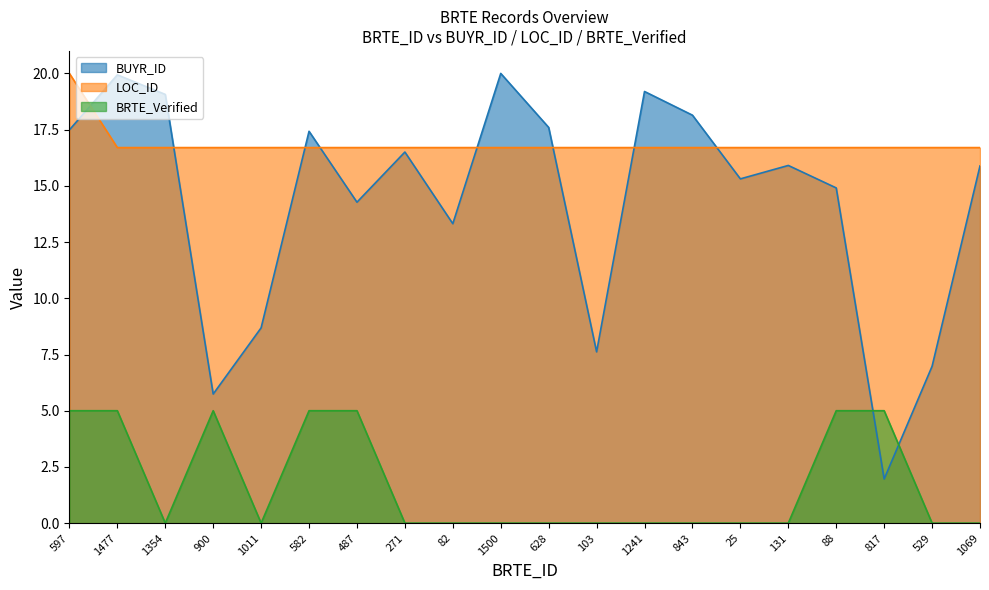

What is the label of the 14th point from the right?

487